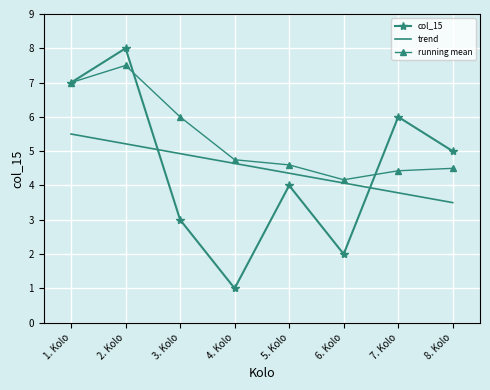

Reading left to right, extract all data points from this chart.

col_15: 1. Kolo=7.0	2. Kolo=8.0	3. Kolo=3.0	4. Kolo=1.0	5. Kolo=4.0	6. Kolo=2.0	7. Kolo=6.0	8. Kolo=5.0
trend: 1. Kolo=5.5	2. Kolo=5.2	3. Kolo=4.9	4. Kolo=4.6	5. Kolo=4.4	6. Kolo=4.1	7. Kolo=3.8	8. Kolo=3.5
running mean: 1. Kolo=7.0	2. Kolo=7.5	3. Kolo=6.0	4. Kolo=4.8	5. Kolo=4.6	6. Kolo=4.2	7. Kolo=4.4	8. Kolo=4.5